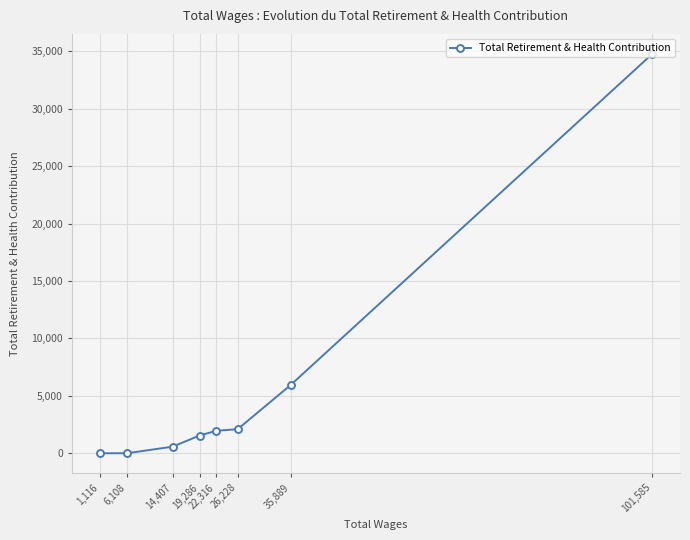

How many categories are shown in the chart?

8